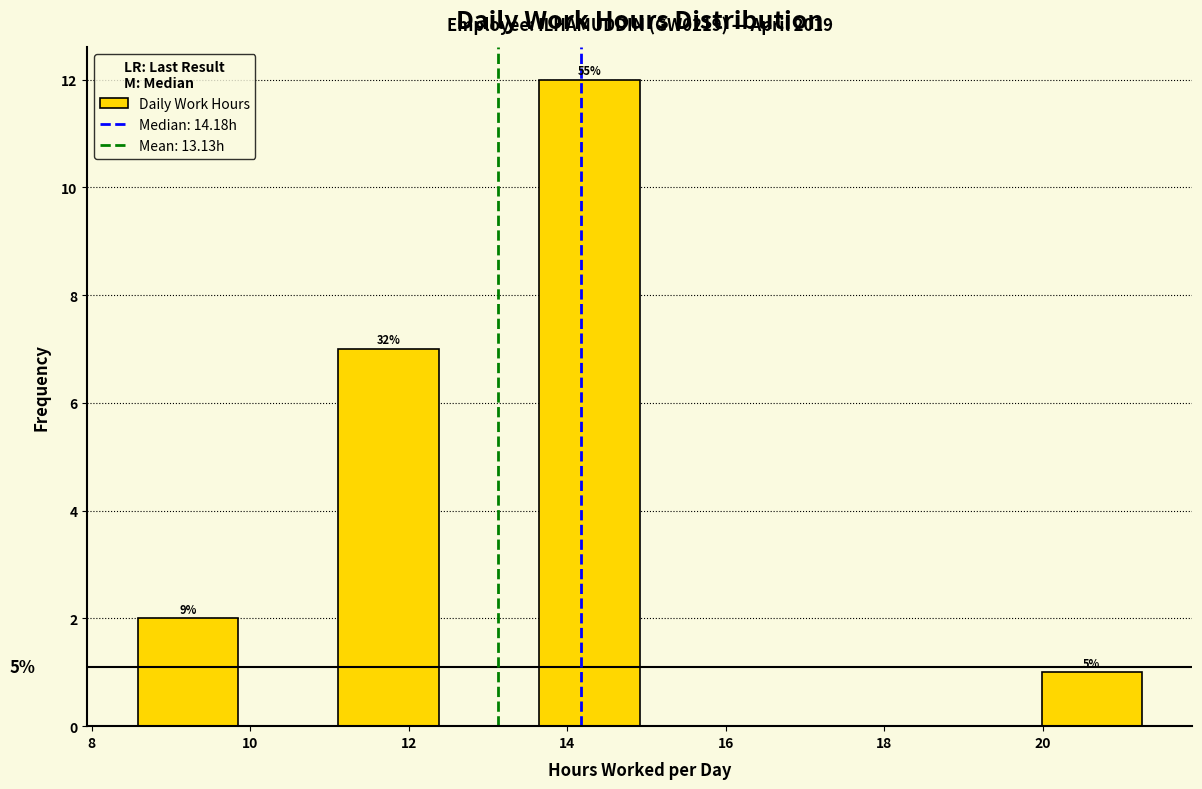

Over which range of the x-axis is the bar tallest?

13.6 to 15.0